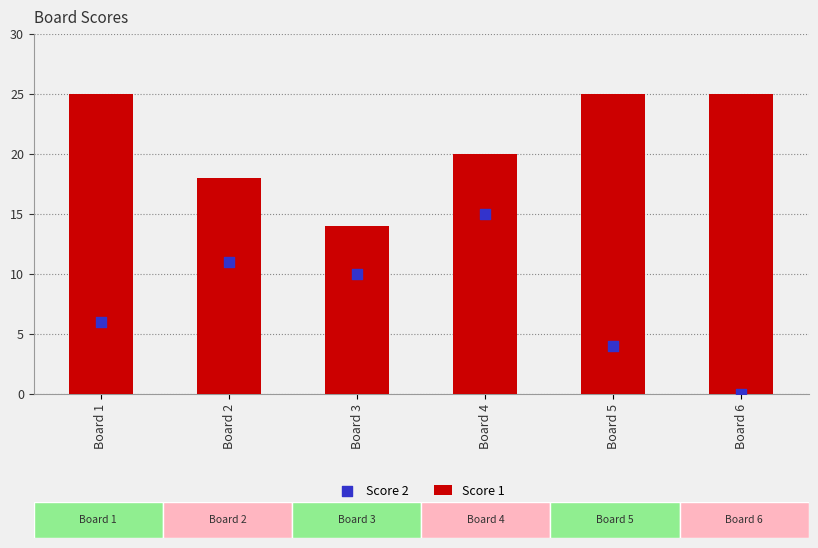

Which series reaches the minimum Y coordinate?

Score 2